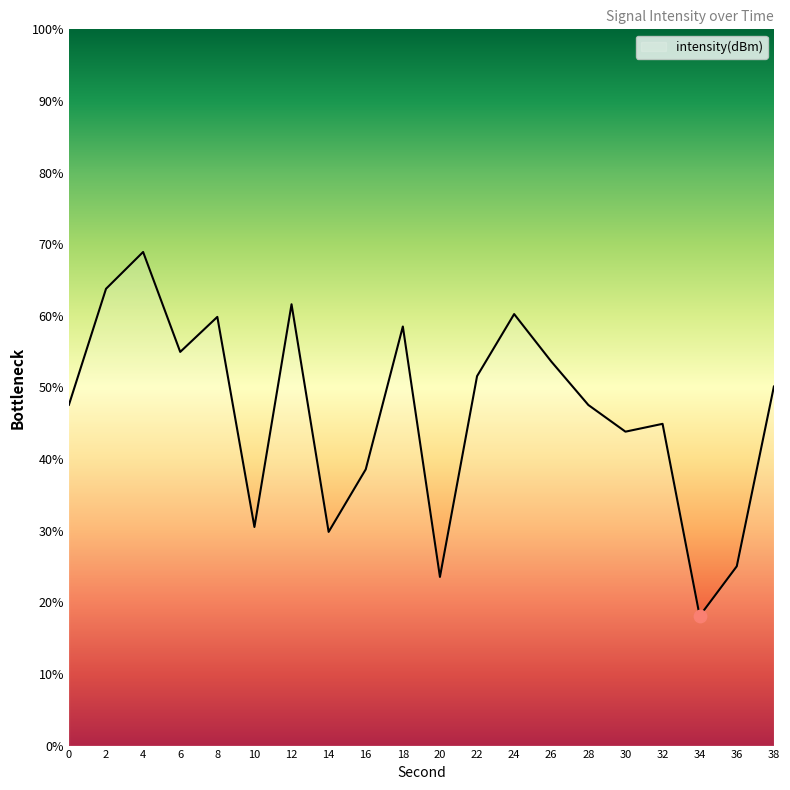

What is the change in value from 18 to 38?

-8.4